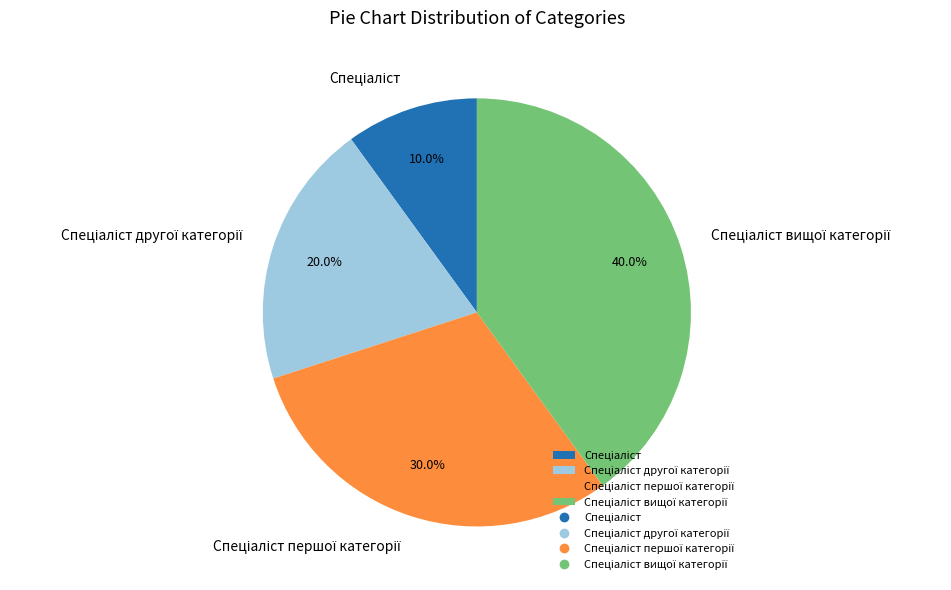

How many slices are in this pie chart?

4